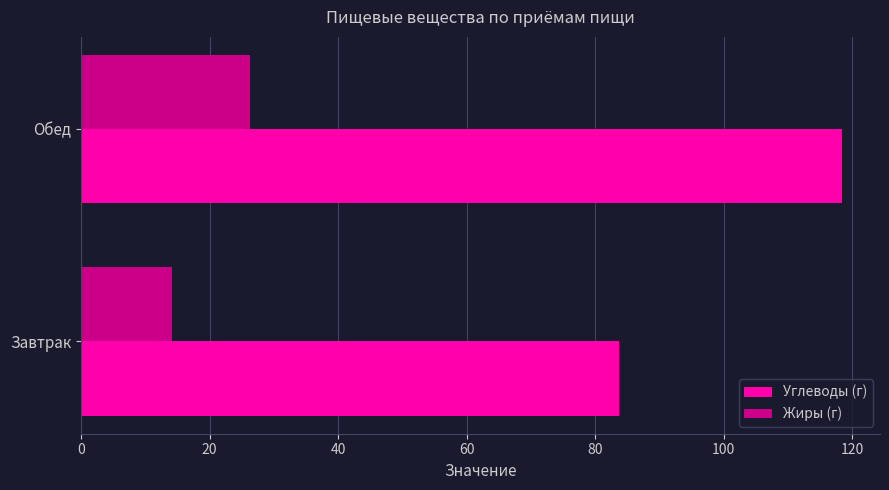

What is the sum of all Жиры (г) values?

40.4